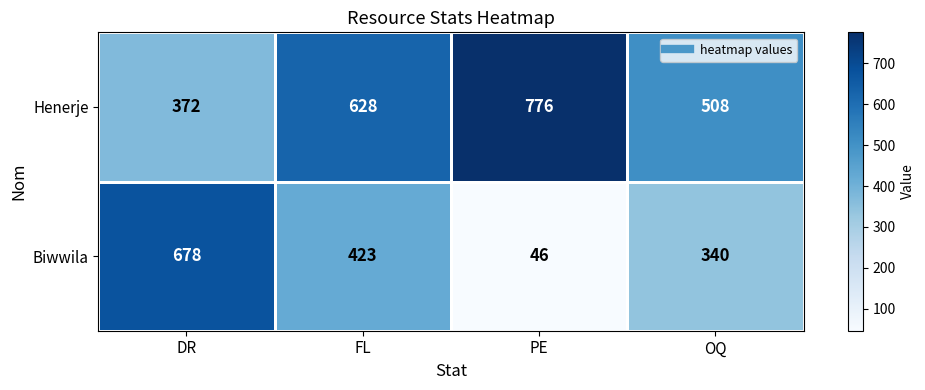

Rank the series by their average value, from highest to lowest.

Henerje, Biwwila